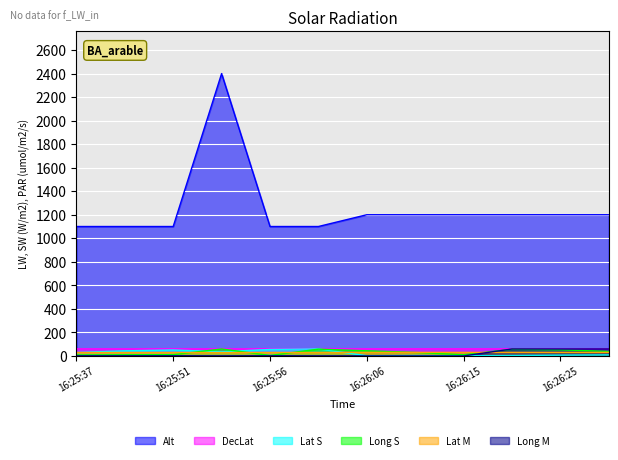

How many data points in Lat S are less than 28?

6